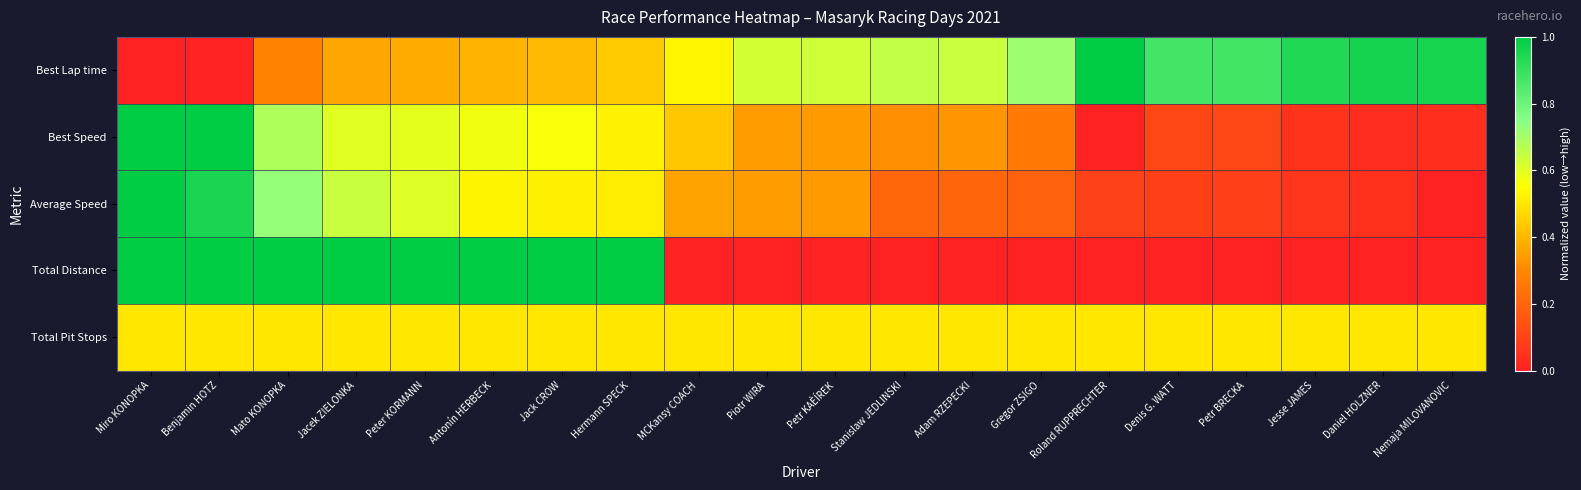

Reading left to right, what are all the values shown in this chart?

Best Lap time: Miro KONOPKA=0.0	Benjamin HOTZ=0.0	Mato KONOPKA=0.3	Jacek ZIELONKA=0.4	Peter KORMANN=0.4	Antonín HERBECK=0.4	Jack CROW=0.4	Hermann SPECK=0.4	MCKansy COACH=0.5	Piotr WIRA=0.6	Petr KAÈÍREK=0.6	Stanislaw JEDLINSKI=0.7	Adam RZEPECKI=0.6	Gregor ZSIGO=0.7	Roland RUPPRECHTER=1.0	Denis G. WATT=0.9	Petr BRECKA=0.9	Jesse JAMES=0.9	Daniel HOLZNER=1.0	Nemaja MILOVANOVIC=1.0
Best Speed: Miro KONOPKA=1.0	Benjamin HOTZ=1.0	Mato KONOPKA=0.7	Jacek ZIELONKA=0.6	Peter KORMANN=0.6	Antonín HERBECK=0.6	Jack CROW=0.6	Hermann SPECK=0.5	MCKansy COACH=0.4	Piotr WIRA=0.3	Petr KAÈÍREK=0.3	Stanislaw JEDLINSKI=0.3	Adam RZEPECKI=0.3	Gregor ZSIGO=0.3	Roland RUPPRECHTER=0.0	Denis G. WATT=0.1	Petr BRECKA=0.1	Jesse JAMES=0.1	Daniel HOLZNER=0.0	Nemaja MILOVANOVIC=0.0
Average Speed: Miro KONOPKA=1.0	Benjamin HOTZ=1.0	Mato KONOPKA=0.7	Jacek ZIELONKA=0.6	Peter KORMANN=0.6	Antonín HERBECK=0.5	Jack CROW=0.5	Hermann SPECK=0.5	MCKansy COACH=0.4	Piotr WIRA=0.3	Petr KAÈÍREK=0.3	Stanislaw JEDLINSKI=0.2	Adam RZEPECKI=0.2	Gregor ZSIGO=0.2	Roland RUPPRECHTER=0.1	Denis G. WATT=0.1	Petr BRECKA=0.1	Jesse JAMES=0.1	Daniel HOLZNER=0.0	Nemaja MILOVANOVIC=0.0
Total Distance: Miro KONOPKA=1.0	Benjamin HOTZ=1.0	Mato KONOPKA=1.0	Jacek ZIELONKA=1.0	Peter KORMANN=1.0	Antonín HERBECK=1.0	Jack CROW=1.0	Hermann SPECK=1.0	MCKansy COACH=0.0	Piotr WIRA=0.0	Petr KAÈÍREK=0.0	Stanislaw JEDLINSKI=0.0	Adam RZEPECKI=0.0	Gregor ZSIGO=0.0	Roland RUPPRECHTER=0.0	Denis G. WATT=0.0	Petr BRECKA=0.0	Jesse JAMES=0.0	Daniel HOLZNER=0.0	Nemaja MILOVANOVIC=0.0
Total Pit Stops: Miro KONOPKA=0.5	Benjamin HOTZ=0.5	Mato KONOPKA=0.5	Jacek ZIELONKA=0.5	Peter KORMANN=0.5	Antonín HERBECK=0.5	Jack CROW=0.5	Hermann SPECK=0.5	MCKansy COACH=0.5	Piotr WIRA=0.5	Petr KAÈÍREK=0.5	Stanislaw JEDLINSKI=0.5	Adam RZEPECKI=0.5	Gregor ZSIGO=0.5	Roland RUPPRECHTER=0.5	Denis G. WATT=0.5	Petr BRECKA=0.5	Jesse JAMES=0.5	Daniel HOLZNER=0.5	Nemaja MILOVANOVIC=0.5